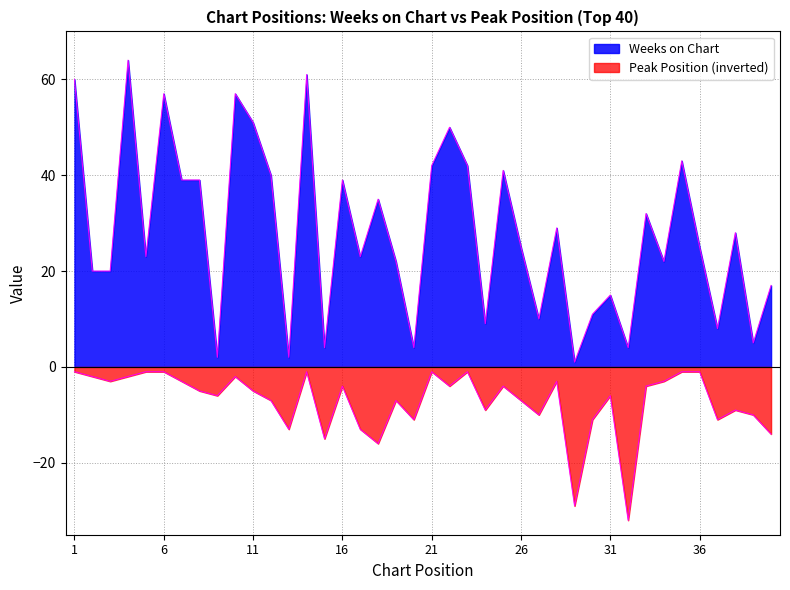

What is the spread (max minus min) of values at 38?

37